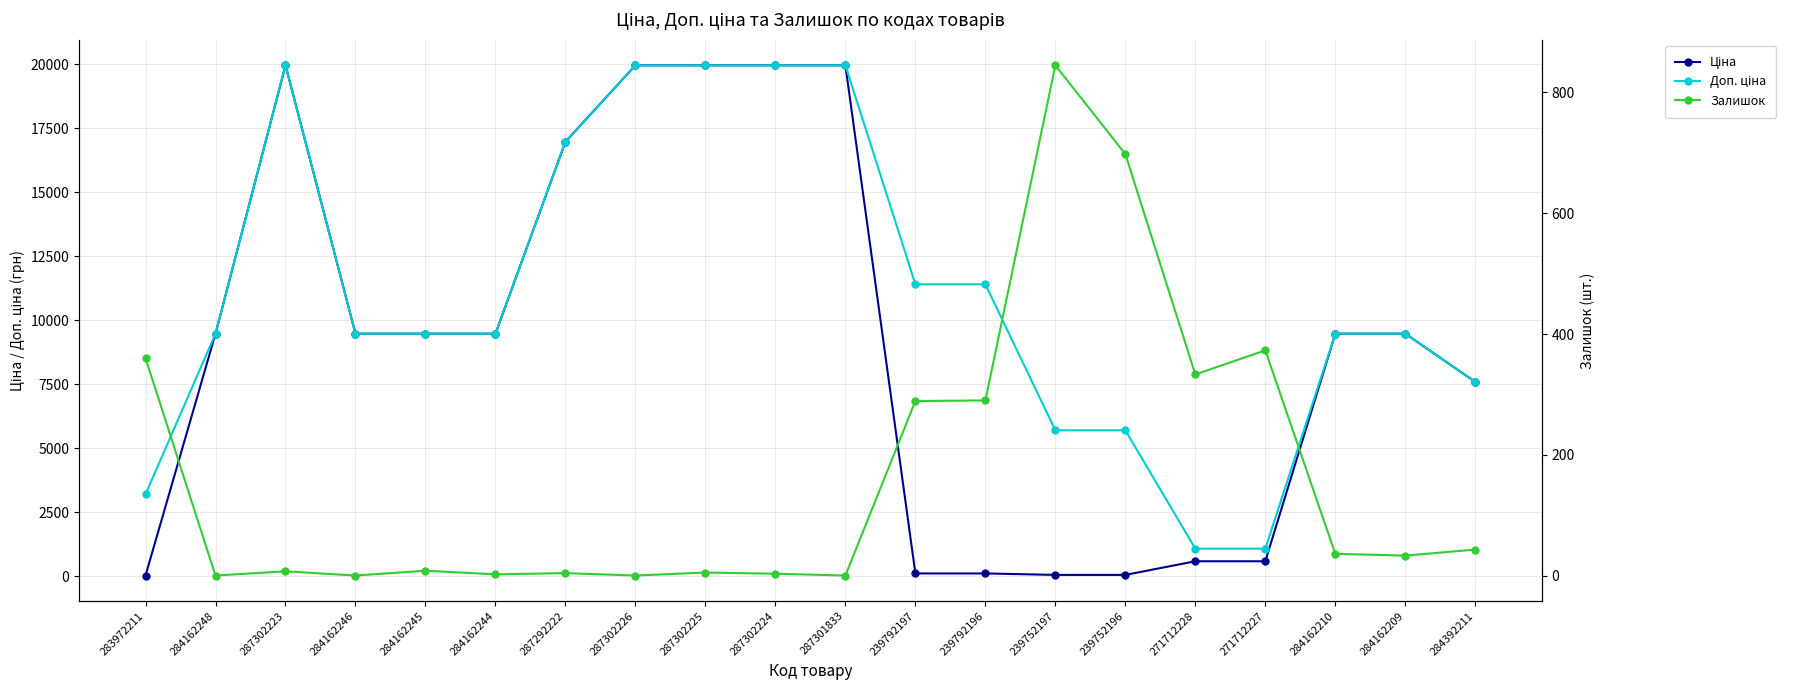

The Доп. ціна series shows 10032.3 at 239752196. True or false?

False